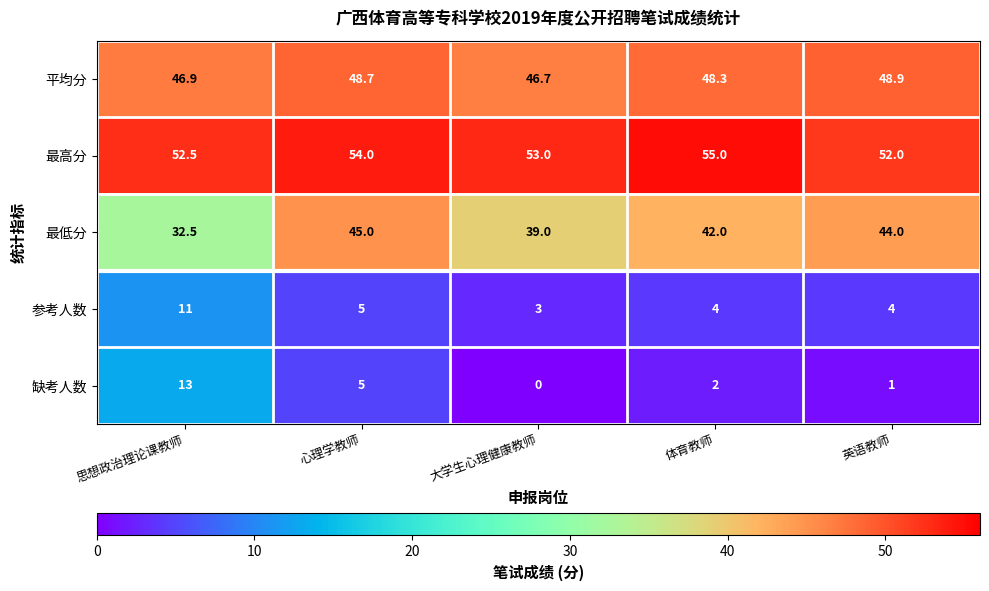

Where is 缺考人数 nearest to the value 6?

心理学教师